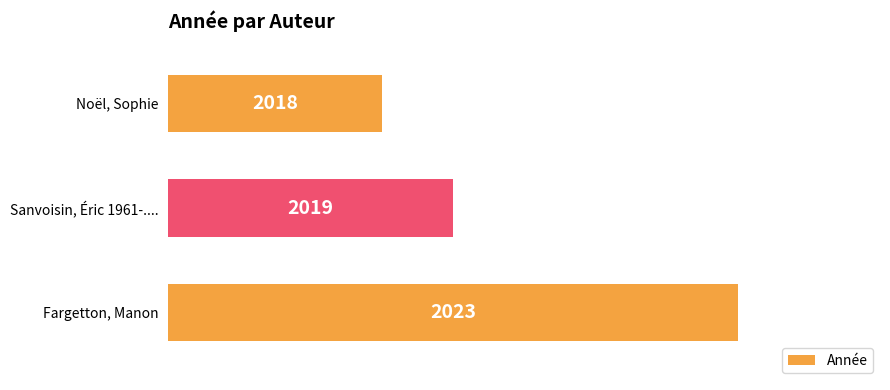

Reading top to bottom, extract all data points from this chart.

Noël, Sophie=2018	Sanvoisin, Éric 1961-....=2019	Fargetton, Manon=2023